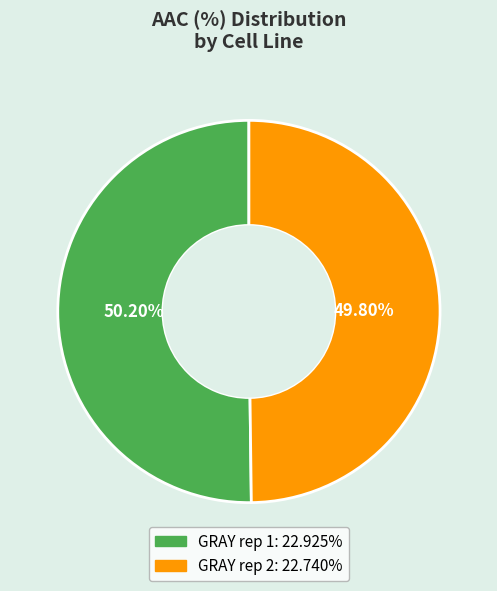

Combined, do GRAY rep 1 and GRAY rep 2 account for over 50%?

Yes